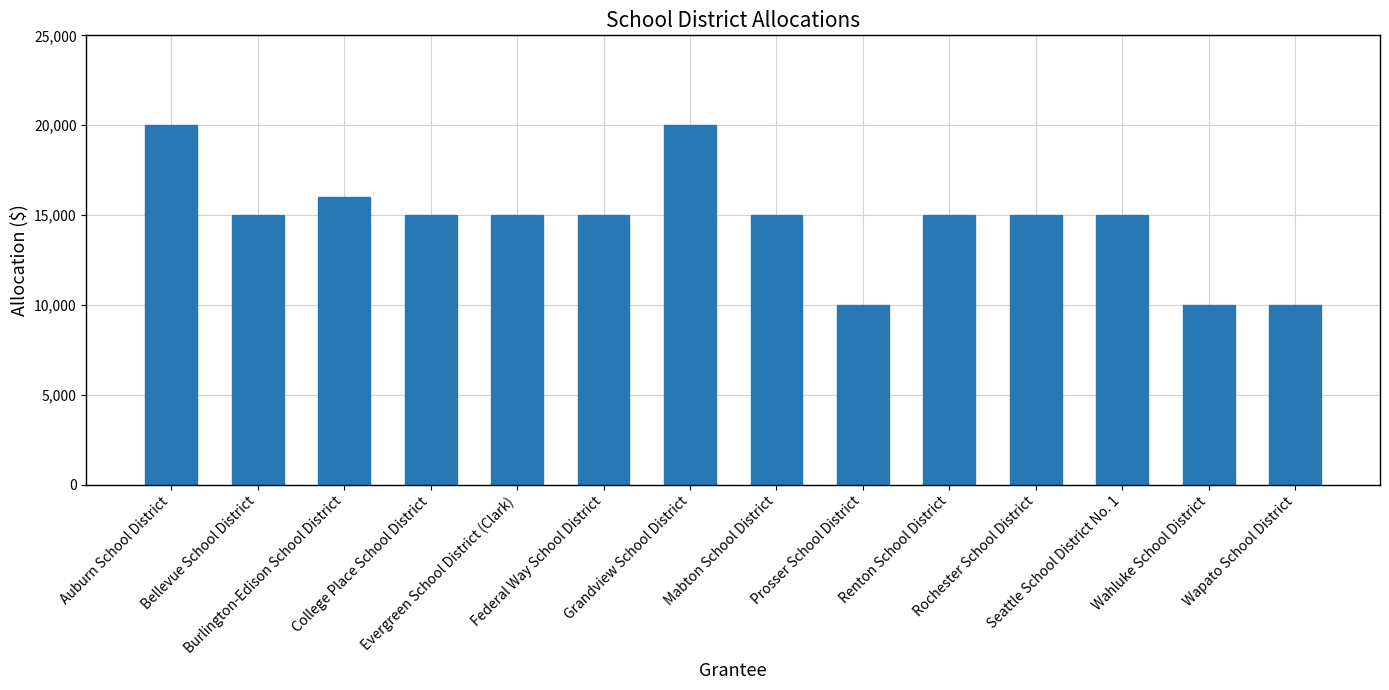

The value at Renton School District is 3993. True or false?

False